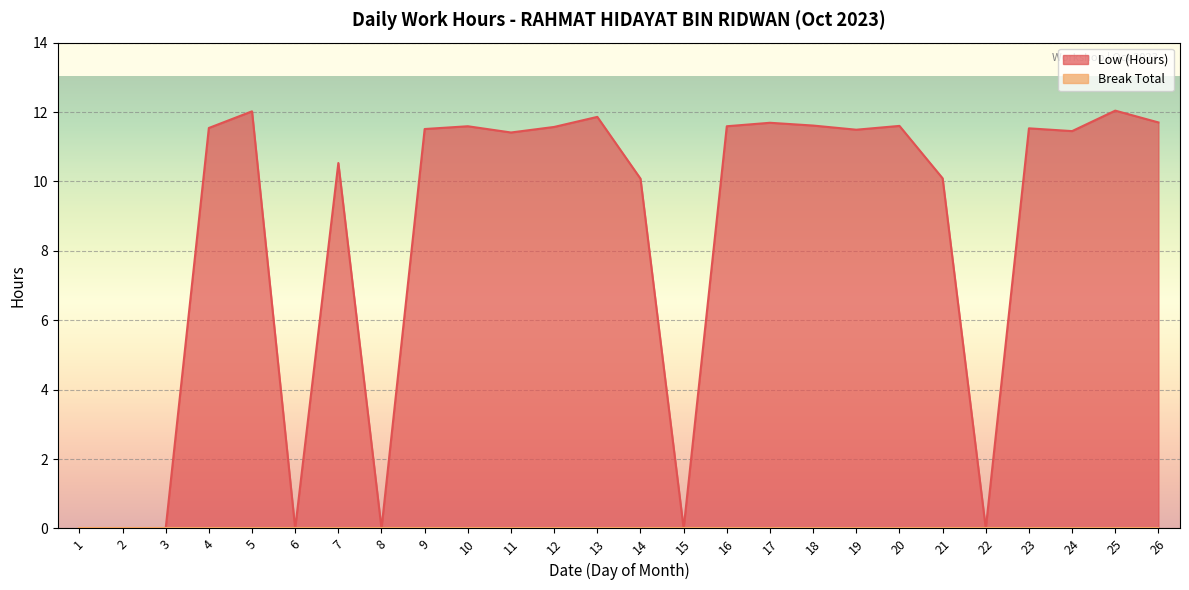

Reading left to right, what are all the values shown in this chart?

0.0	0.0	0.0	11.5	12.0	0.0	10.5	0.0	11.5	11.6	11.4	11.6	11.9	10.1	0.0	11.6	11.7	11.6	11.5	11.6	10.1	0.0	11.5	11.4	12.0	11.7